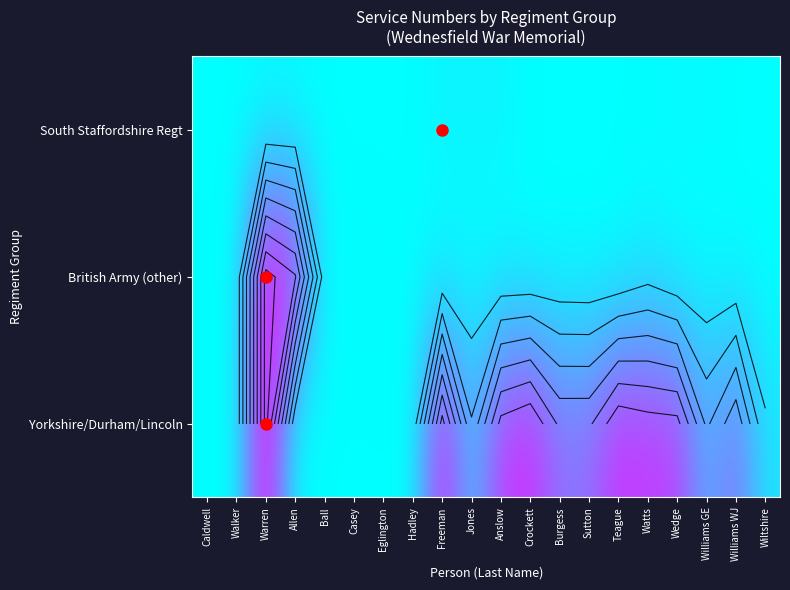

Which has a higher value, Walker or Teague?

Teague